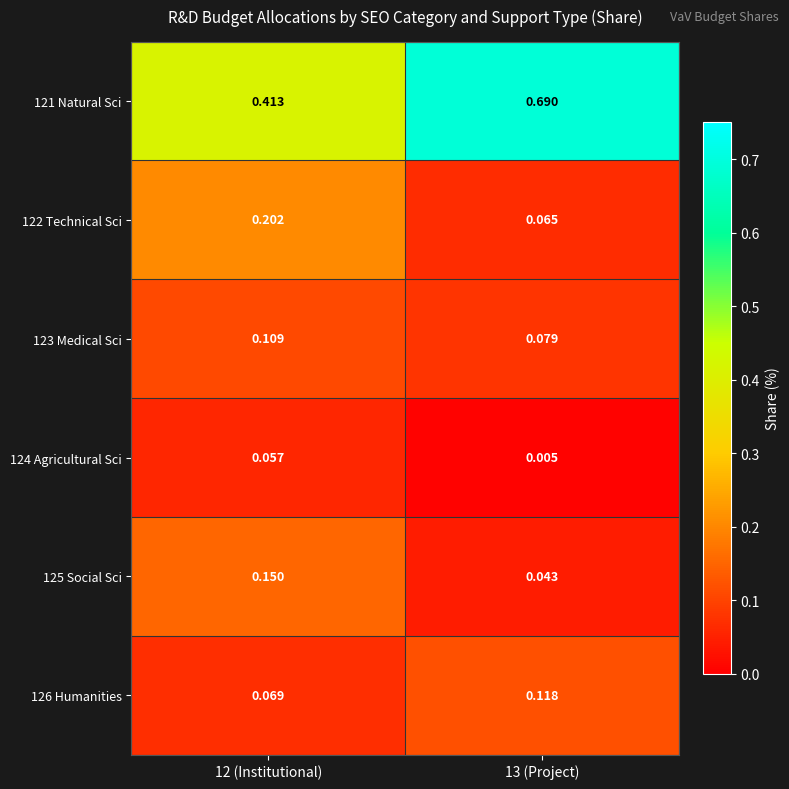

Which label corresponds to the largest value in the chart?

13 (Project)